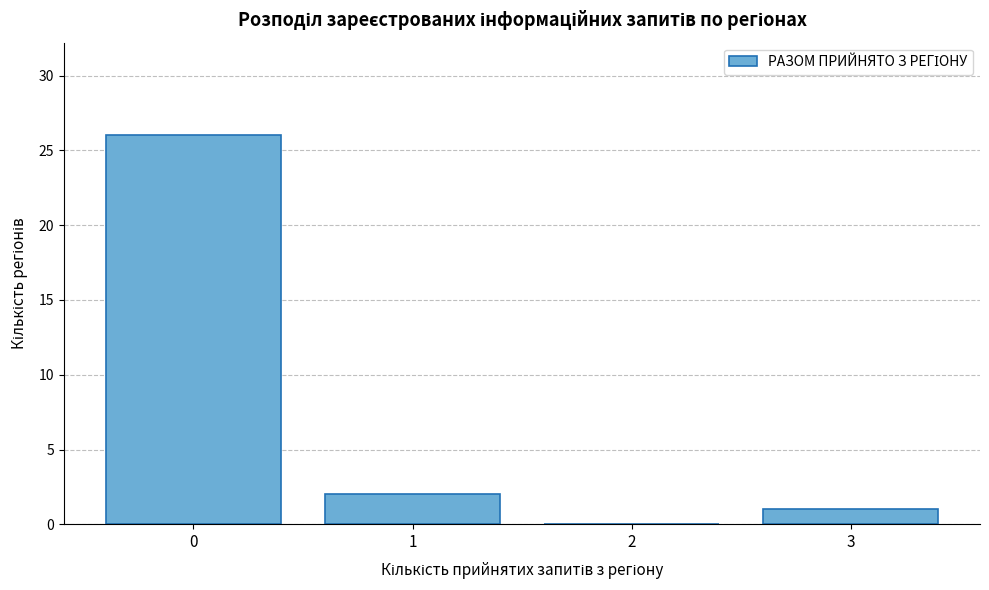

Over which range of the x-axis is the bar tallest?

-0.5 to 0.5